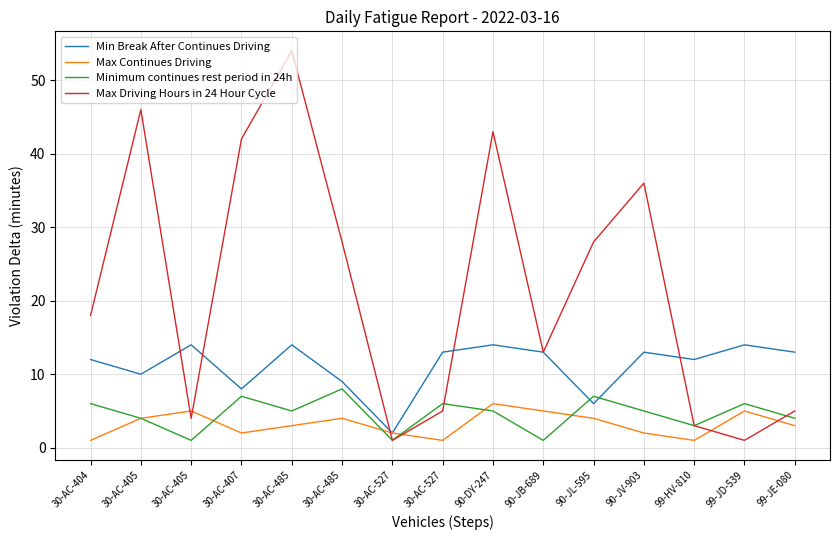

Is this an area chart (filled region under the line)?

No